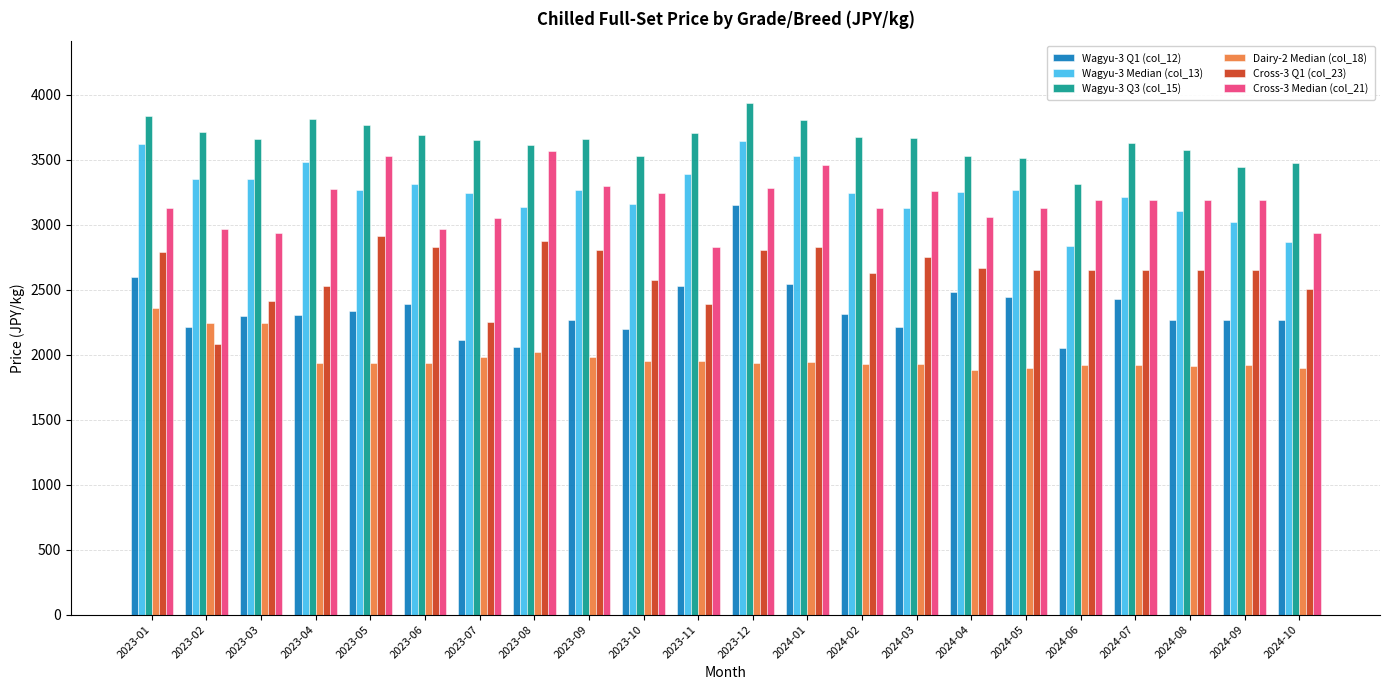

The value of Cross-3 Q1 (col_23) at 2024-01 is 1883. True or false?

False